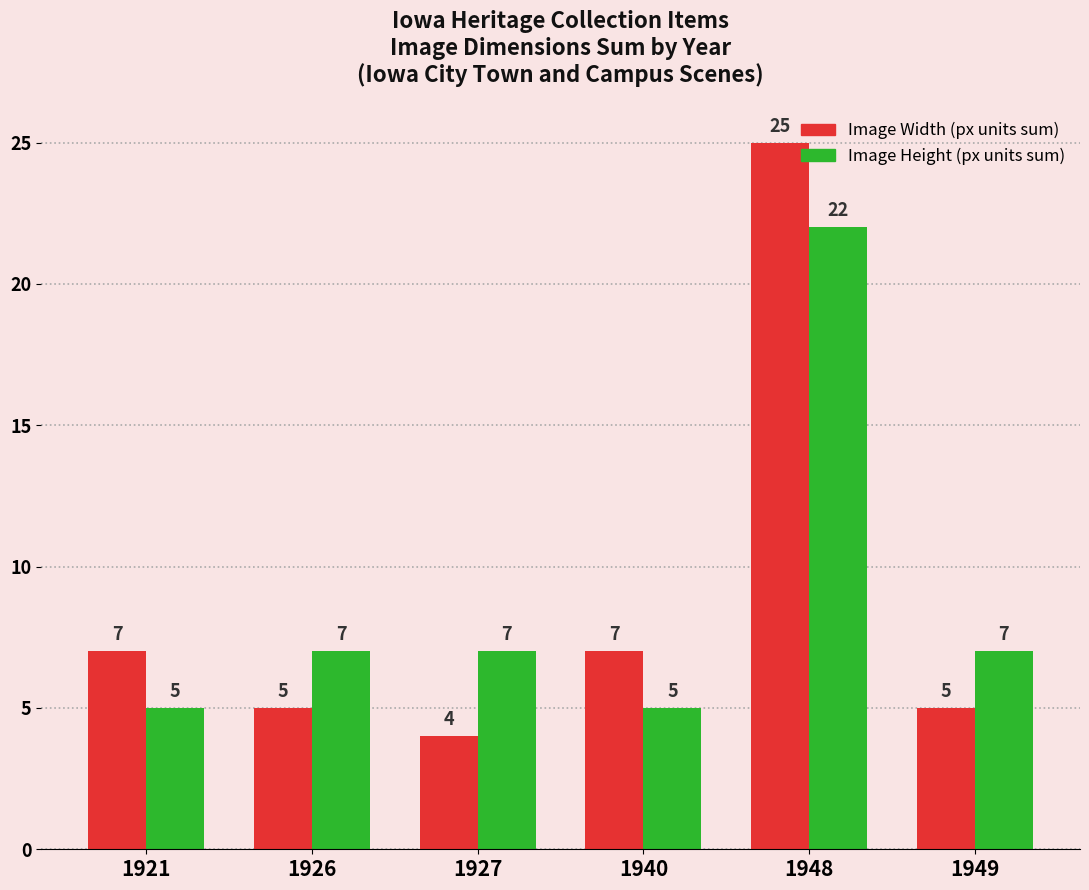

Count the Image Height (px units sum) values in the range 5 to 7.

5